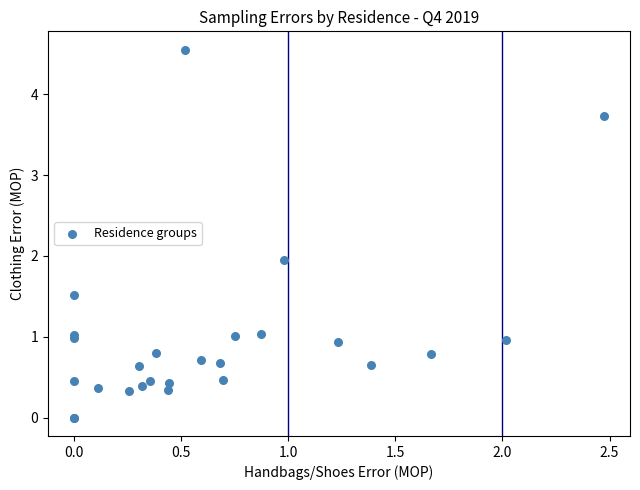

What Y value in the scatter plot is closest to 2?

1.9